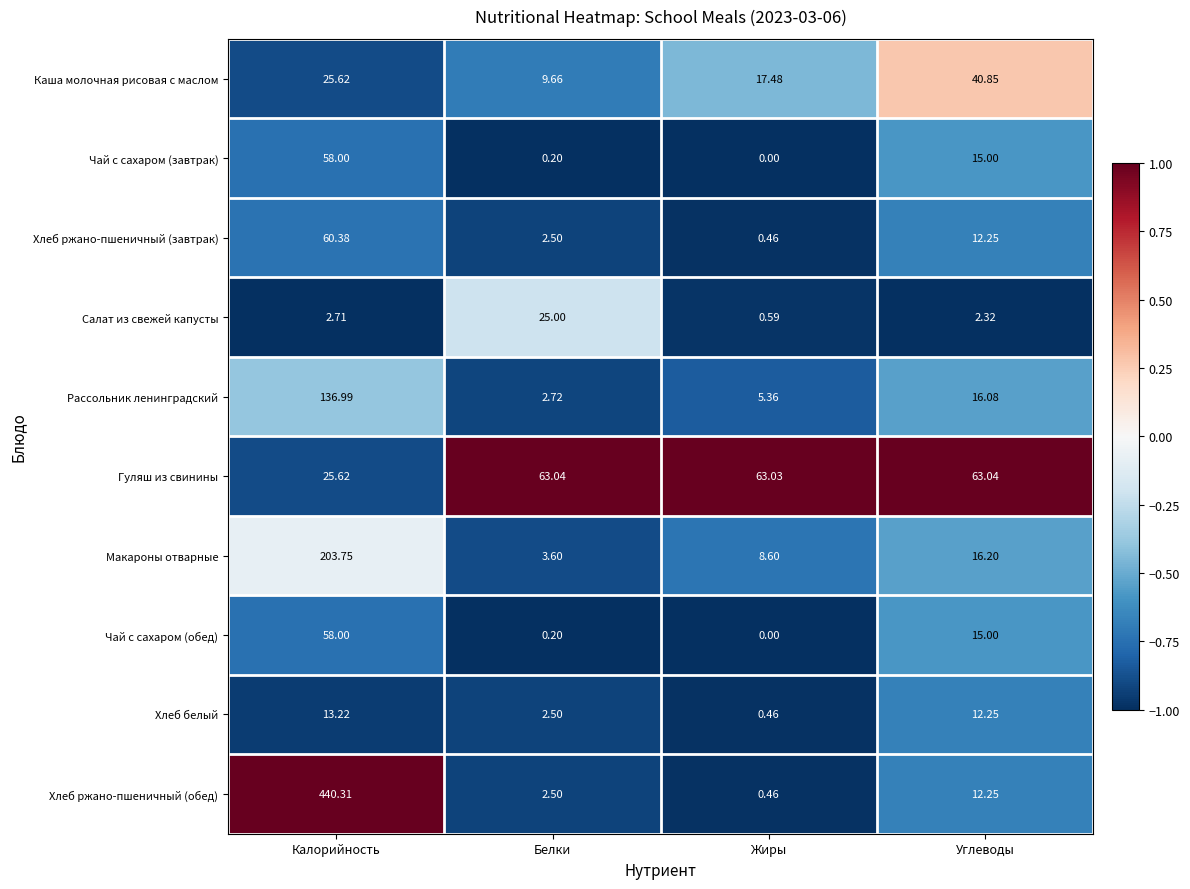

Where does the Каша молочная рисовая с маслом series first go above 25?

Калорийность